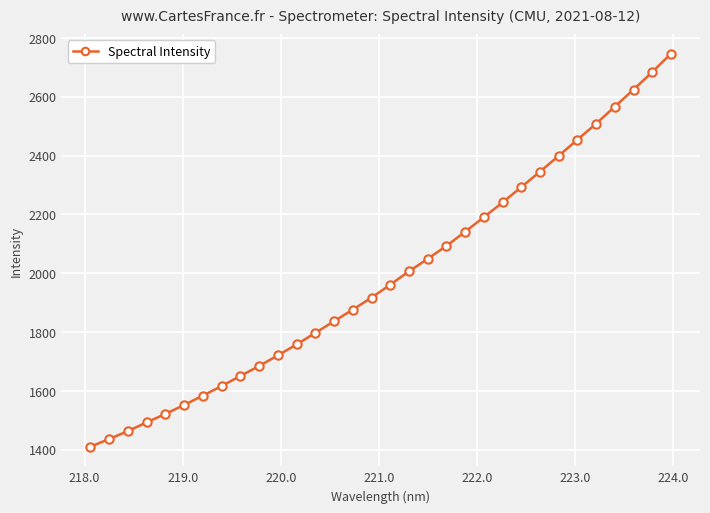

What is the difference between the maximum and minimum values?

1336.5